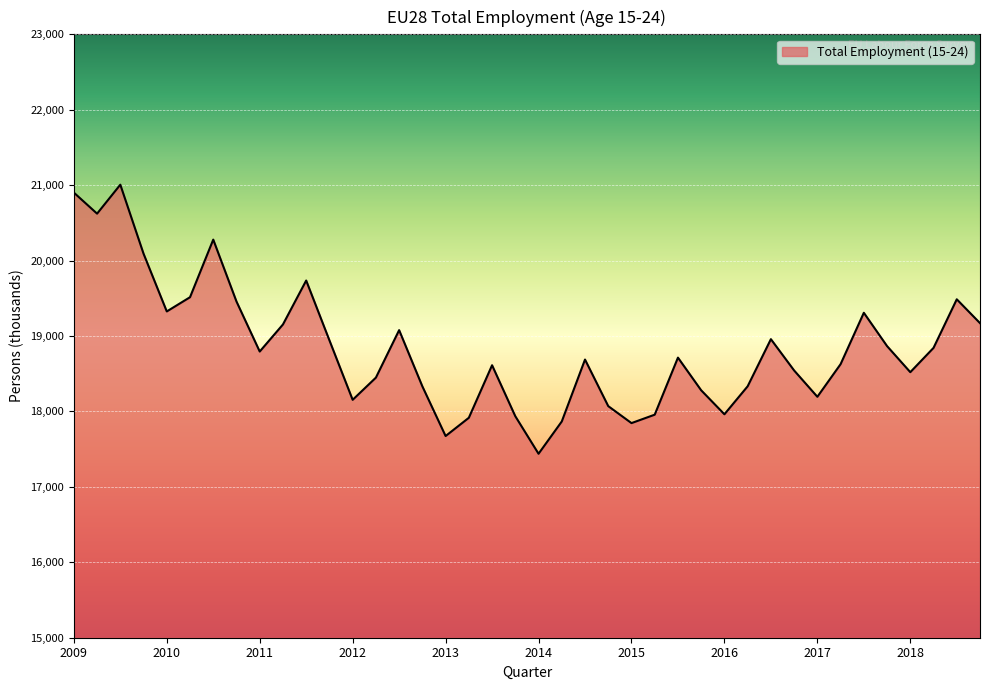

What is the maximum value shown in the chart?

21006.4